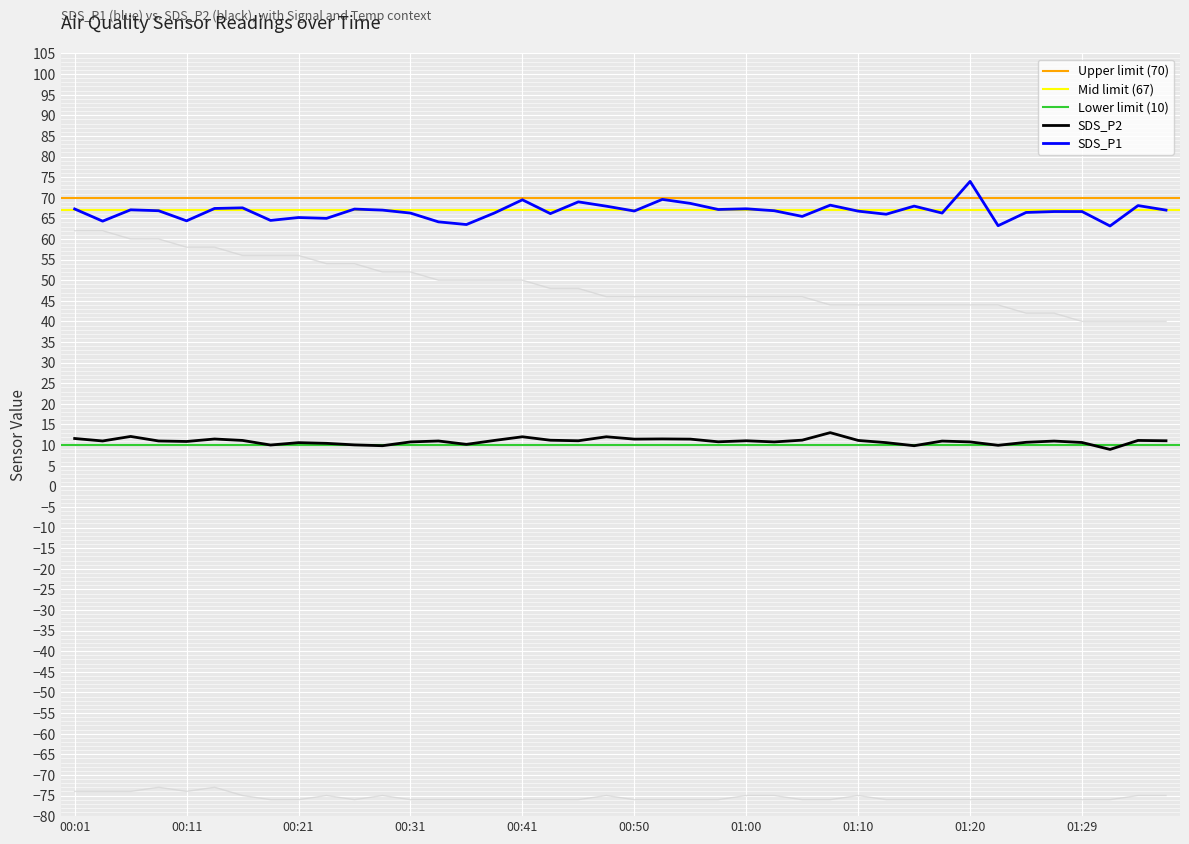

At which label does SDS_P1 reach its peak?

01:20